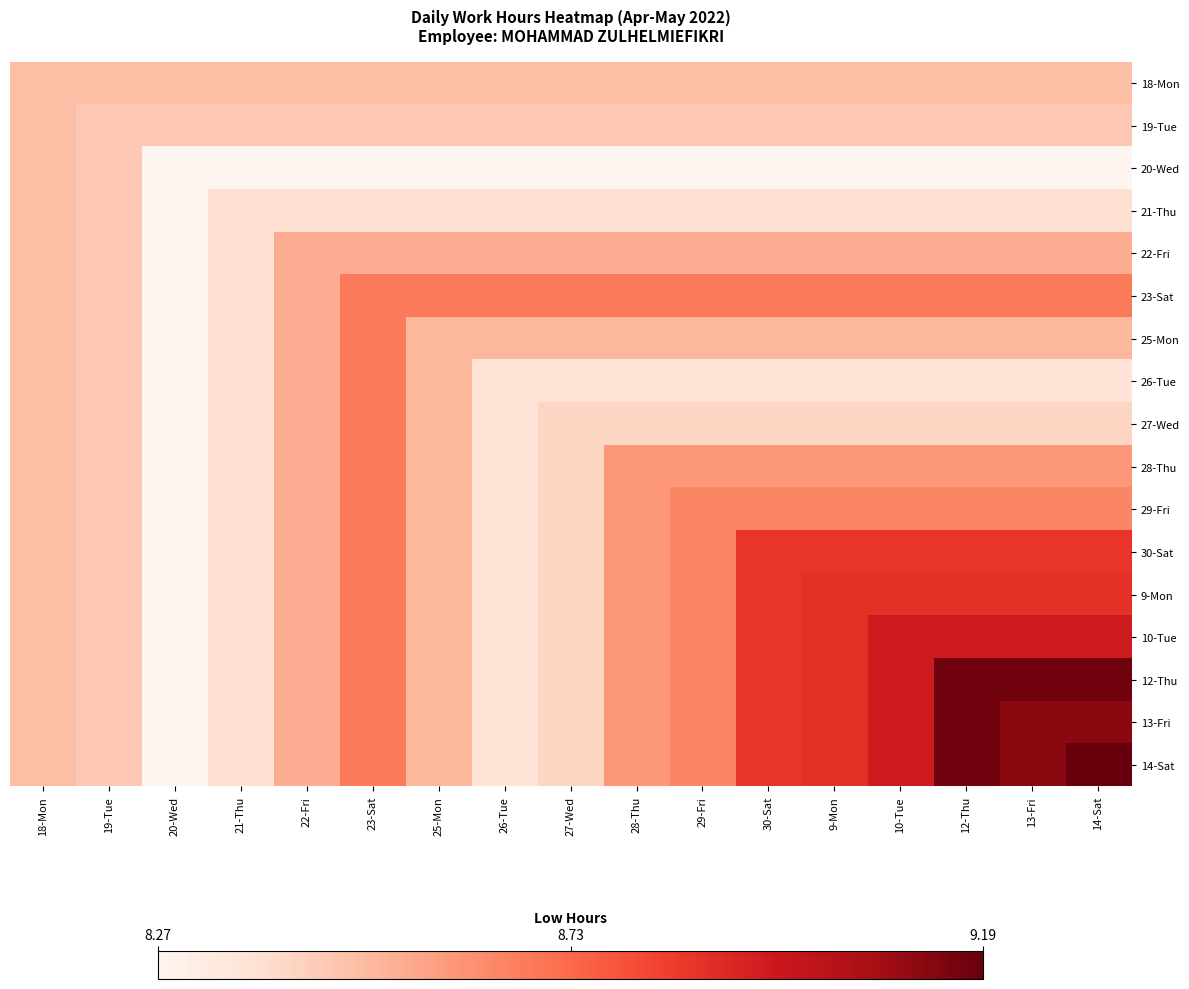

Reading left to right, what are all the values shown in this chart?

18-Mon: 18-Mon=0.2	19-Tue=0.2	20-Wed=0.2	21-Thu=0.2	22-Fri=0.2	23-Sat=0.2	25-Mon=0.2	26-Tue=0.2	27-Wed=0.2	28-Thu=0.2	29-Fri=0.2	30-Sat=0.2	9-Mon=0.2	10-Tue=0.2	12-Thu=0.2	13-Fri=0.2	14-Sat=0.2
19-Tue: 18-Mon=0.2	19-Tue=0.2	20-Wed=0.2	21-Thu=0.2	22-Fri=0.2	23-Sat=0.2	25-Mon=0.2	26-Tue=0.2	27-Wed=0.2	28-Thu=0.2	29-Fri=0.2	30-Sat=0.2	9-Mon=0.2	10-Tue=0.2	12-Thu=0.2	13-Fri=0.2	14-Sat=0.2
20-Wed: 18-Mon=0.2	19-Tue=0.2	20-Wed=0.0	21-Thu=0.0	22-Fri=0.0	23-Sat=0.0	25-Mon=0.0	26-Tue=0.0	27-Wed=0.0	28-Thu=0.0	29-Fri=0.0	30-Sat=0.0	9-Mon=0.0	10-Tue=0.0	12-Thu=0.0	13-Fri=0.0	14-Sat=0.0
21-Thu: 18-Mon=0.2	19-Tue=0.2	20-Wed=0.0	21-Thu=0.1	22-Fri=0.1	23-Sat=0.1	25-Mon=0.1	26-Tue=0.1	27-Wed=0.1	28-Thu=0.1	29-Fri=0.1	30-Sat=0.1	9-Mon=0.1	10-Tue=0.1	12-Thu=0.1	13-Fri=0.1	14-Sat=0.1
22-Fri: 18-Mon=0.2	19-Tue=0.2	20-Wed=0.0	21-Thu=0.1	22-Fri=0.3	23-Sat=0.3	25-Mon=0.3	26-Tue=0.3	27-Wed=0.3	28-Thu=0.3	29-Fri=0.3	30-Sat=0.3	9-Mon=0.3	10-Tue=0.3	12-Thu=0.3	13-Fri=0.3	14-Sat=0.3
23-Sat: 18-Mon=0.2	19-Tue=0.2	20-Wed=0.0	21-Thu=0.1	22-Fri=0.3	23-Sat=0.4	25-Mon=0.4	26-Tue=0.4	27-Wed=0.4	28-Thu=0.4	29-Fri=0.4	30-Sat=0.4	9-Mon=0.4	10-Tue=0.4	12-Thu=0.4	13-Fri=0.4	14-Sat=0.4
25-Mon: 18-Mon=0.2	19-Tue=0.2	20-Wed=0.0	21-Thu=0.1	22-Fri=0.3	23-Sat=0.4	25-Mon=0.3	26-Tue=0.3	27-Wed=0.3	28-Thu=0.3	29-Fri=0.3	30-Sat=0.3	9-Mon=0.3	10-Tue=0.3	12-Thu=0.3	13-Fri=0.3	14-Sat=0.3
26-Tue: 18-Mon=0.2	19-Tue=0.2	20-Wed=0.0	21-Thu=0.1	22-Fri=0.3	23-Sat=0.4	25-Mon=0.3	26-Tue=0.1	27-Wed=0.1	28-Thu=0.1	29-Fri=0.1	30-Sat=0.1	9-Mon=0.1	10-Tue=0.1	12-Thu=0.1	13-Fri=0.1	14-Sat=0.1
27-Wed: 18-Mon=0.2	19-Tue=0.2	20-Wed=0.0	21-Thu=0.1	22-Fri=0.3	23-Sat=0.4	25-Mon=0.3	26-Tue=0.1	27-Wed=0.2	28-Thu=0.2	29-Fri=0.2	30-Sat=0.2	9-Mon=0.2	10-Tue=0.2	12-Thu=0.2	13-Fri=0.2	14-Sat=0.2
28-Thu: 18-Mon=0.2	19-Tue=0.2	20-Wed=0.0	21-Thu=0.1	22-Fri=0.3	23-Sat=0.4	25-Mon=0.3	26-Tue=0.1	27-Wed=0.2	28-Thu=0.4	29-Fri=0.4	30-Sat=0.4	9-Mon=0.4	10-Tue=0.4	12-Thu=0.4	13-Fri=0.4	14-Sat=0.4
29-Fri: 18-Mon=0.2	19-Tue=0.2	20-Wed=0.0	21-Thu=0.1	22-Fri=0.3	23-Sat=0.4	25-Mon=0.3	26-Tue=0.1	27-Wed=0.2	28-Thu=0.4	29-Fri=0.4	30-Sat=0.4	9-Mon=0.4	10-Tue=0.4	12-Thu=0.4	13-Fri=0.4	14-Sat=0.4
30-Sat: 18-Mon=0.2	19-Tue=0.2	20-Wed=0.0	21-Thu=0.1	22-Fri=0.3	23-Sat=0.4	25-Mon=0.3	26-Tue=0.1	27-Wed=0.2	28-Thu=0.4	29-Fri=0.4	30-Sat=0.6	9-Mon=0.6	10-Tue=0.6	12-Thu=0.6	13-Fri=0.6	14-Sat=0.6
9-Mon: 18-Mon=0.2	19-Tue=0.2	20-Wed=0.0	21-Thu=0.1	22-Fri=0.3	23-Sat=0.4	25-Mon=0.3	26-Tue=0.1	27-Wed=0.2	28-Thu=0.4	29-Fri=0.4	30-Sat=0.6	9-Mon=0.7	10-Tue=0.7	12-Thu=0.7	13-Fri=0.7	14-Sat=0.7
10-Tue: 18-Mon=0.2	19-Tue=0.2	20-Wed=0.0	21-Thu=0.1	22-Fri=0.3	23-Sat=0.4	25-Mon=0.3	26-Tue=0.1	27-Wed=0.2	28-Thu=0.4	29-Fri=0.4	30-Sat=0.6	9-Mon=0.7	10-Tue=0.7	12-Thu=0.7	13-Fri=0.7	14-Sat=0.7
12-Thu: 18-Mon=0.2	19-Tue=0.2	20-Wed=0.0	21-Thu=0.1	22-Fri=0.3	23-Sat=0.4	25-Mon=0.3	26-Tue=0.1	27-Wed=0.2	28-Thu=0.4	29-Fri=0.4	30-Sat=0.6	9-Mon=0.7	10-Tue=0.7	12-Thu=1.0	13-Fri=1.0	14-Sat=1.0
13-Fri: 18-Mon=0.2	19-Tue=0.2	20-Wed=0.0	21-Thu=0.1	22-Fri=0.3	23-Sat=0.4	25-Mon=0.3	26-Tue=0.1	27-Wed=0.2	28-Thu=0.4	29-Fri=0.4	30-Sat=0.6	9-Mon=0.7	10-Tue=0.7	12-Thu=1.0	13-Fri=0.9	14-Sat=0.9
14-Sat: 18-Mon=0.2	19-Tue=0.2	20-Wed=0.0	21-Thu=0.1	22-Fri=0.3	23-Sat=0.4	25-Mon=0.3	26-Tue=0.1	27-Wed=0.2	28-Thu=0.4	29-Fri=0.4	30-Sat=0.6	9-Mon=0.7	10-Tue=0.7	12-Thu=1.0	13-Fri=0.9	14-Sat=1.0